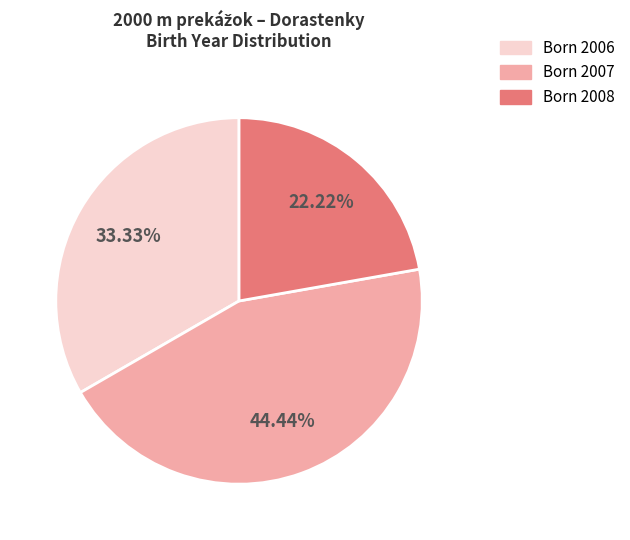

Is there any slice that represents more than half of the pie?

No